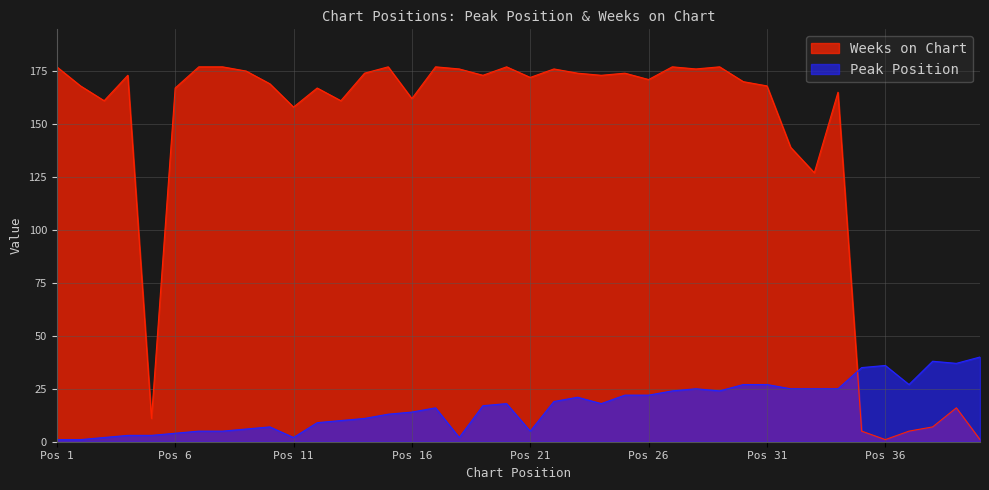

How many lines are shown in the chart?

2